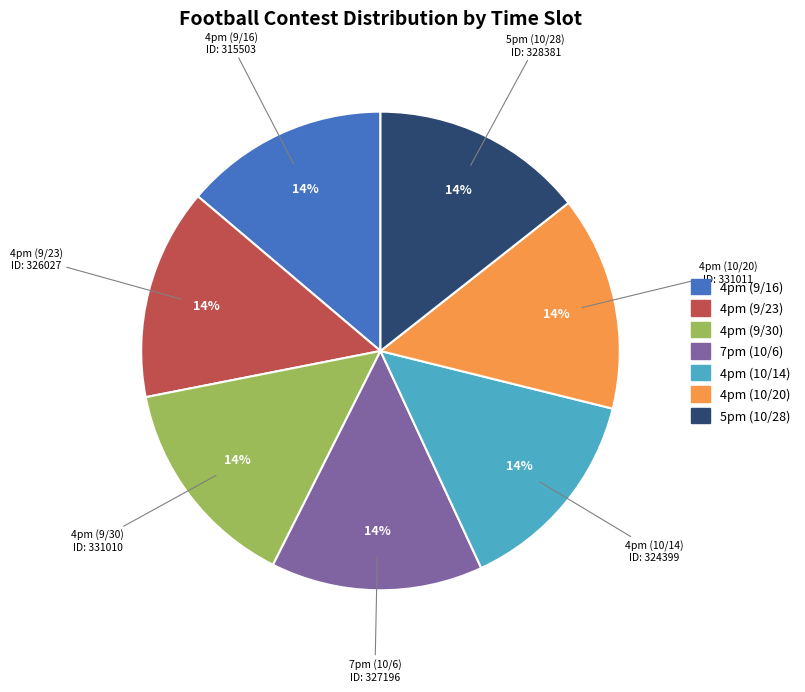

To the nearest percent, what percentage of the pie is 7pm (10/6)?

14%